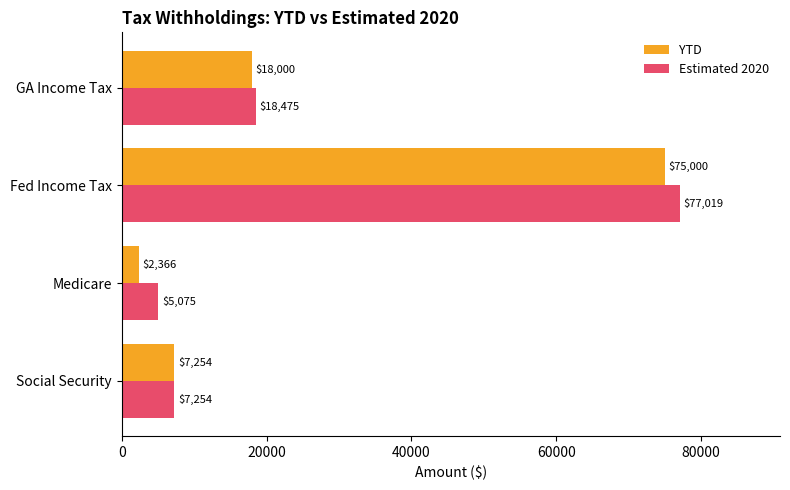

At which label does YTD reach its minimum?

Medicare